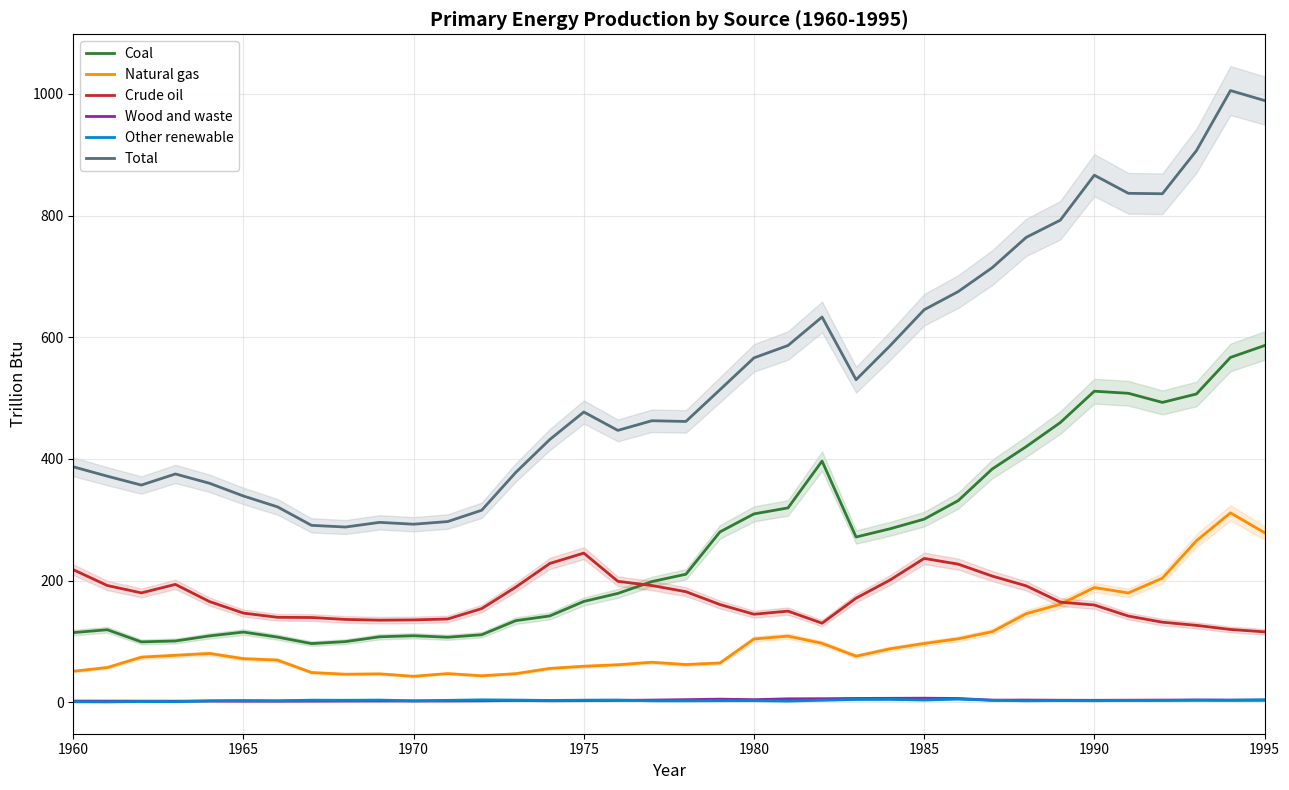

Count the number of data series in this chart.

6